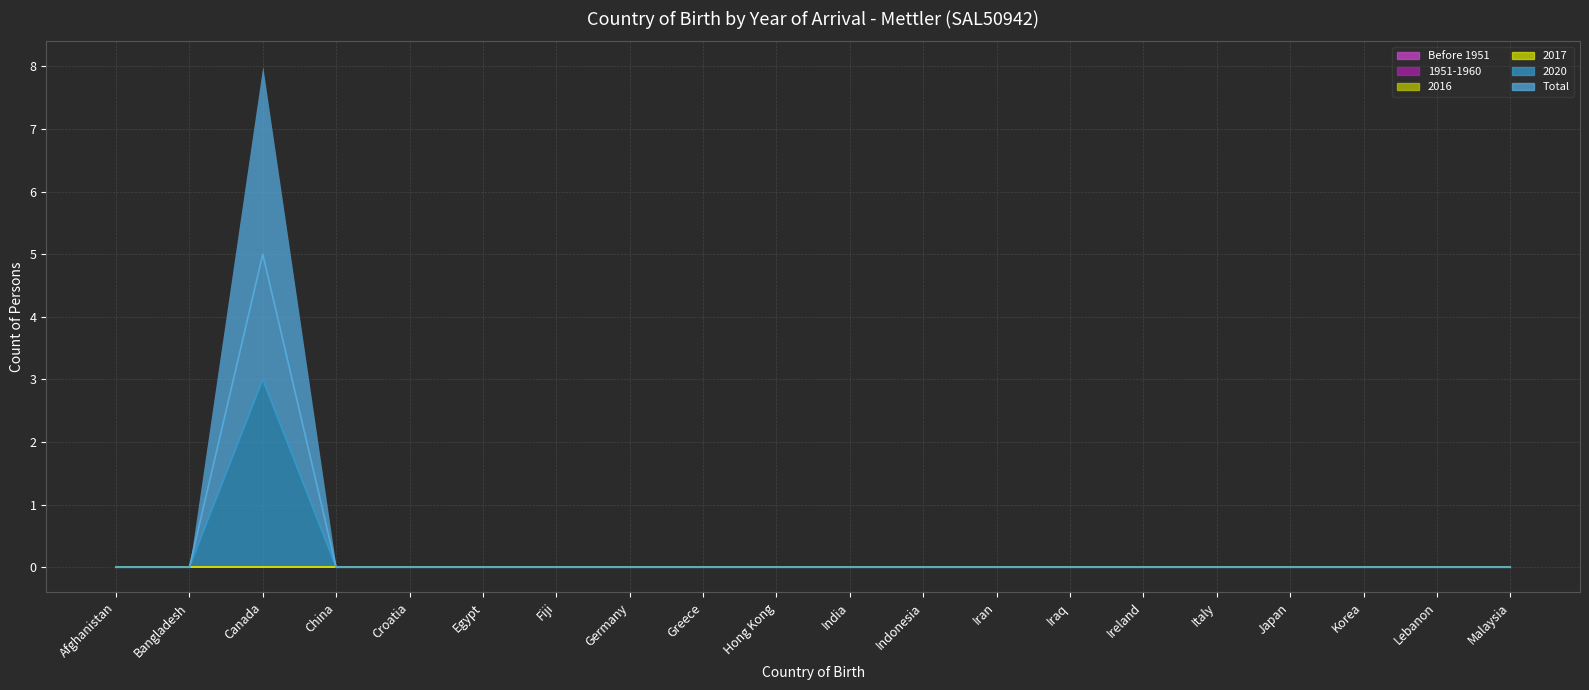

What is the label of the 13th point from the right?

Germany